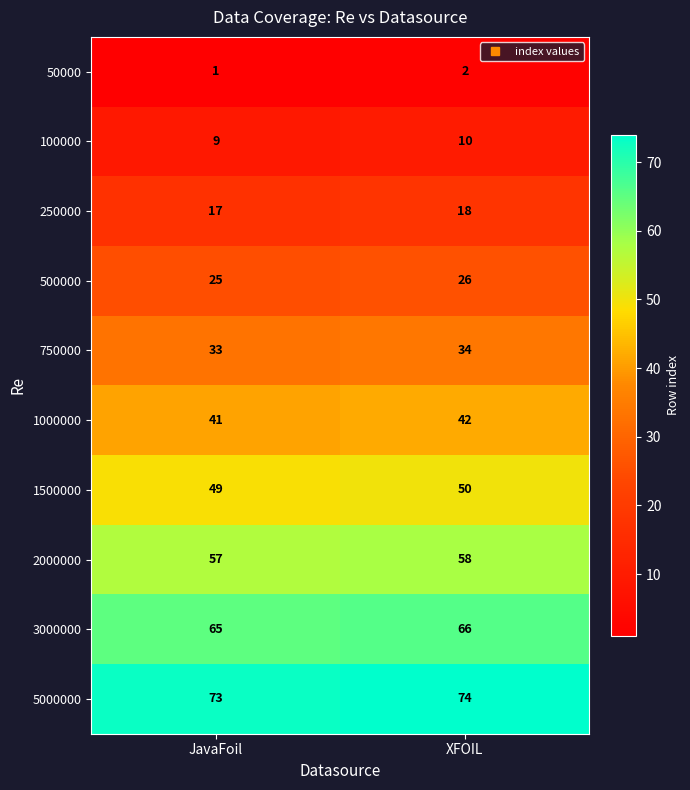

What is the approximate value of 2000000 at XFOIL?

58